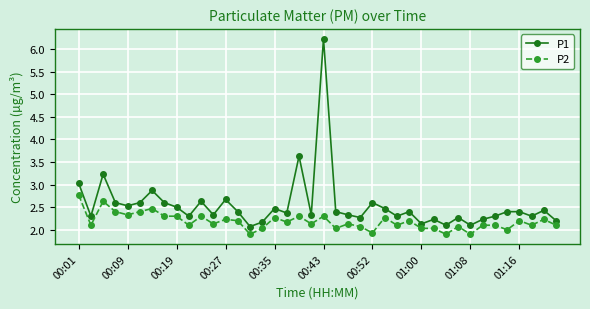

What is the value of the P2 point at the 10th from the left?

2.1